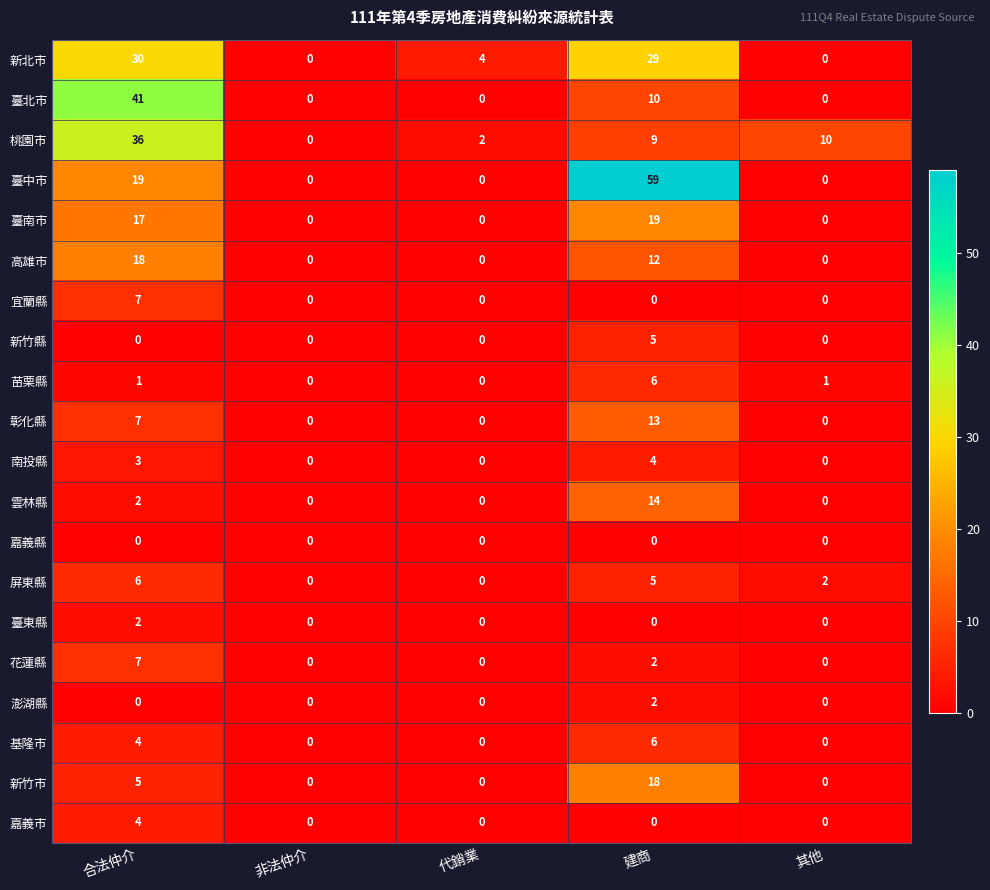

Which series has the largest total across all categories?

臺中市